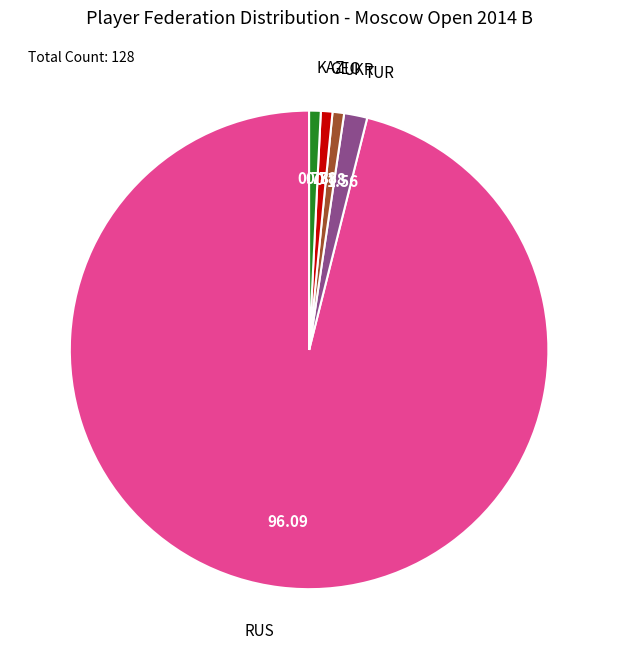

Does RUS account for over 50% of the chart?

Yes